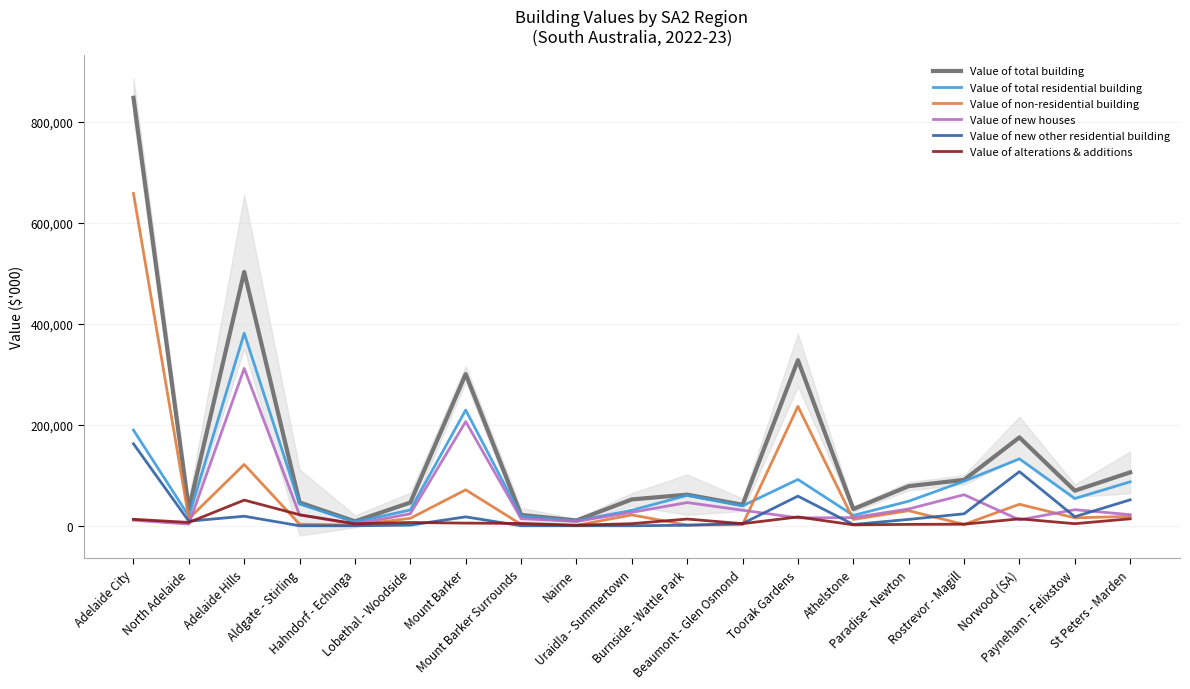

How many interior local peaks does the Value of alterations & additions series have?

5